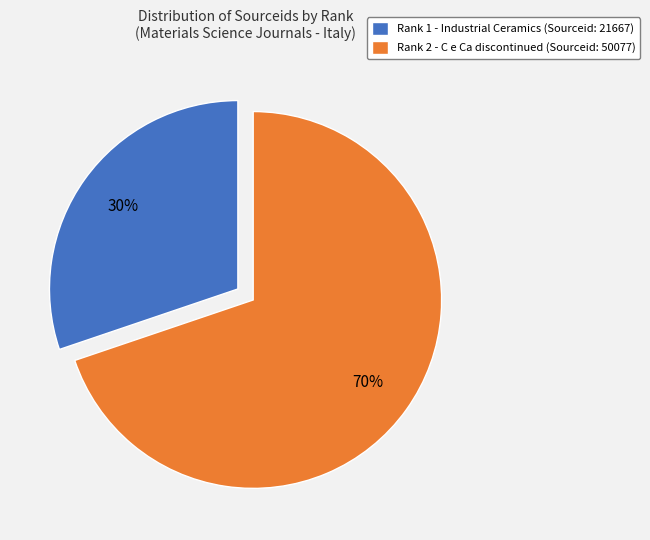

Is there a majority slice in this chart?

Yes